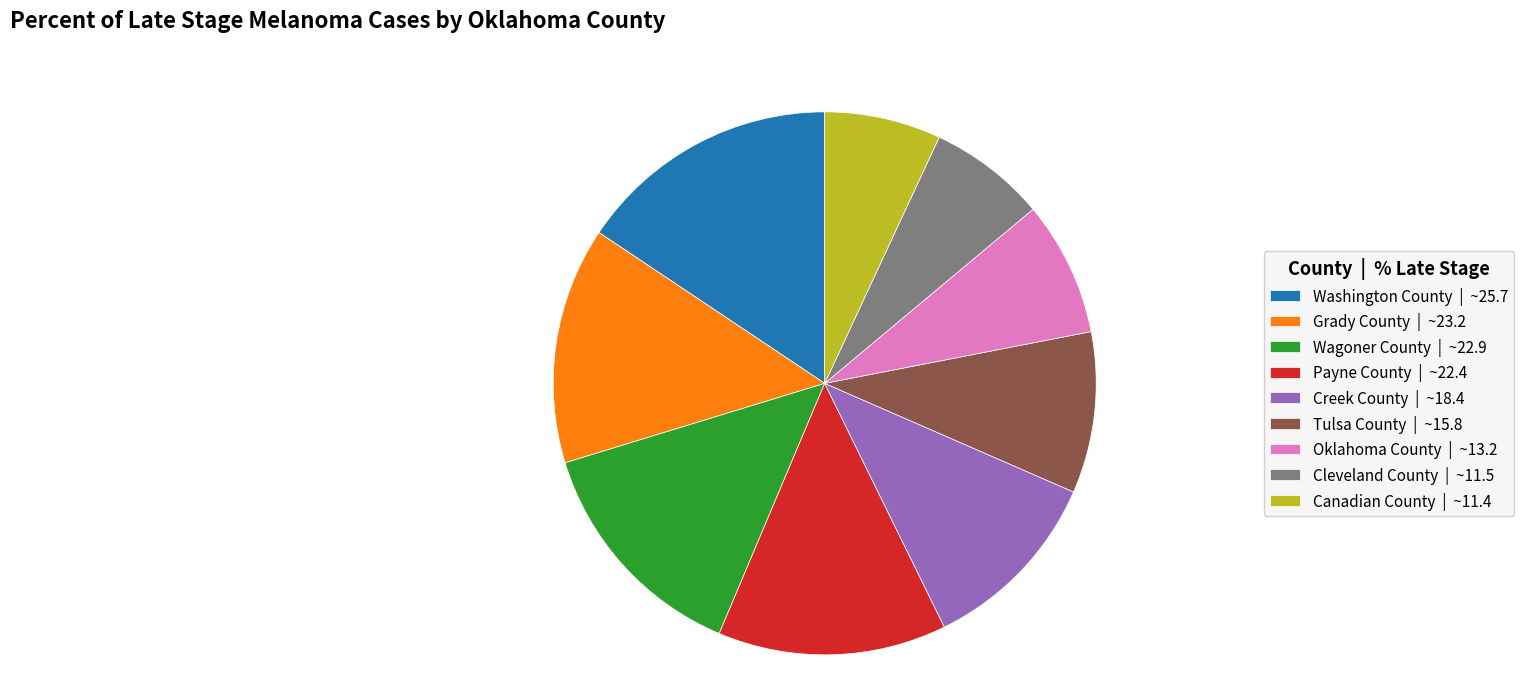

How many segments does this pie chart have?

9